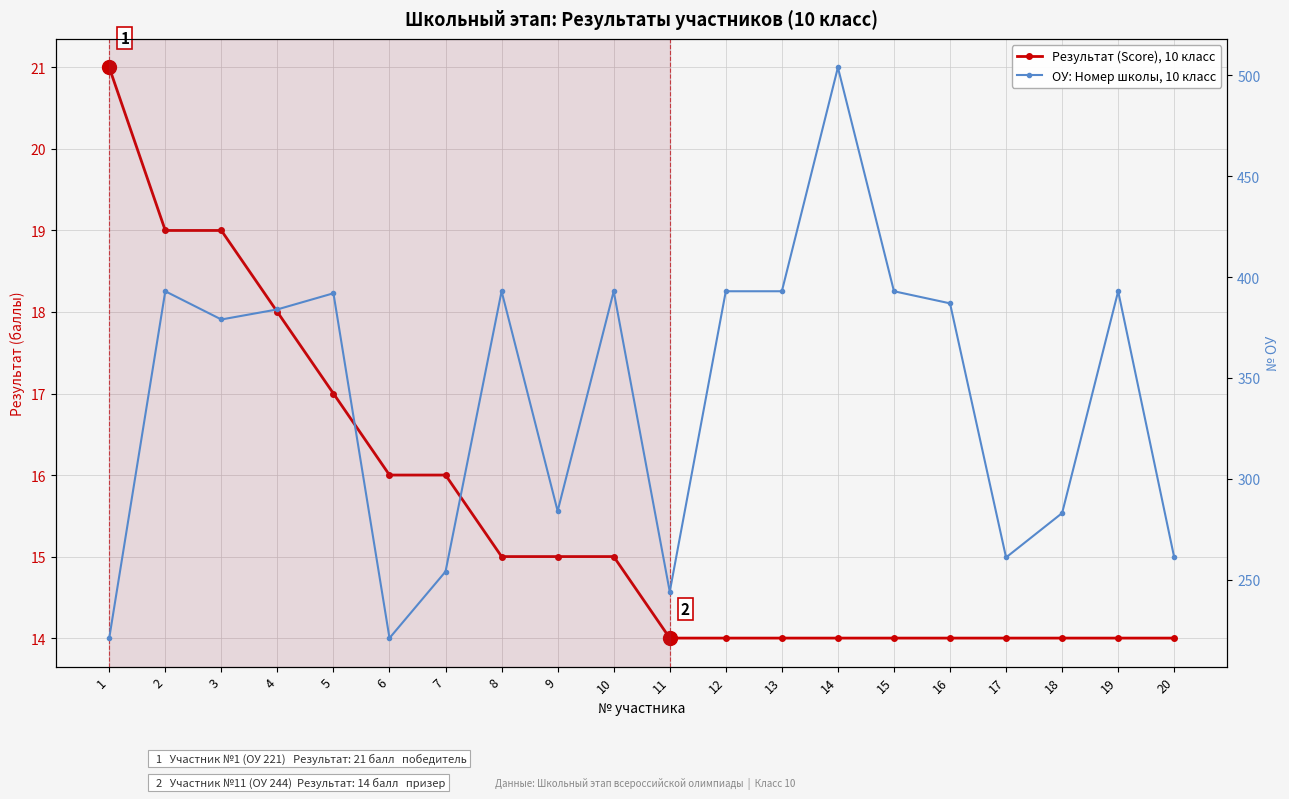

The Результат (Score), 10 класс series shows 19 at 3. True or false?

True